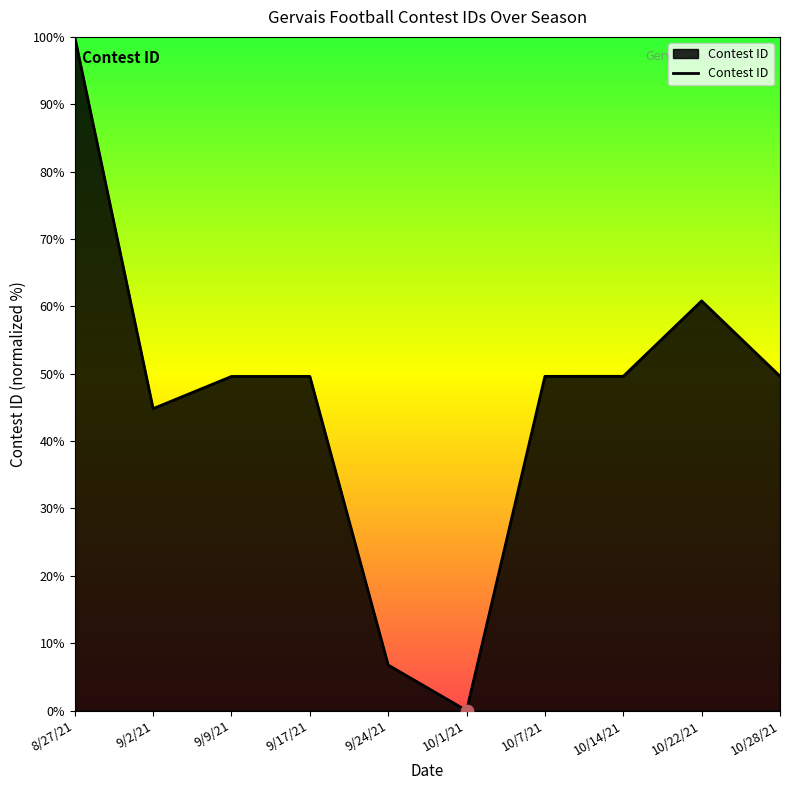

Which has a higher value, 10/28/21 or 10/22/21?

10/22/21